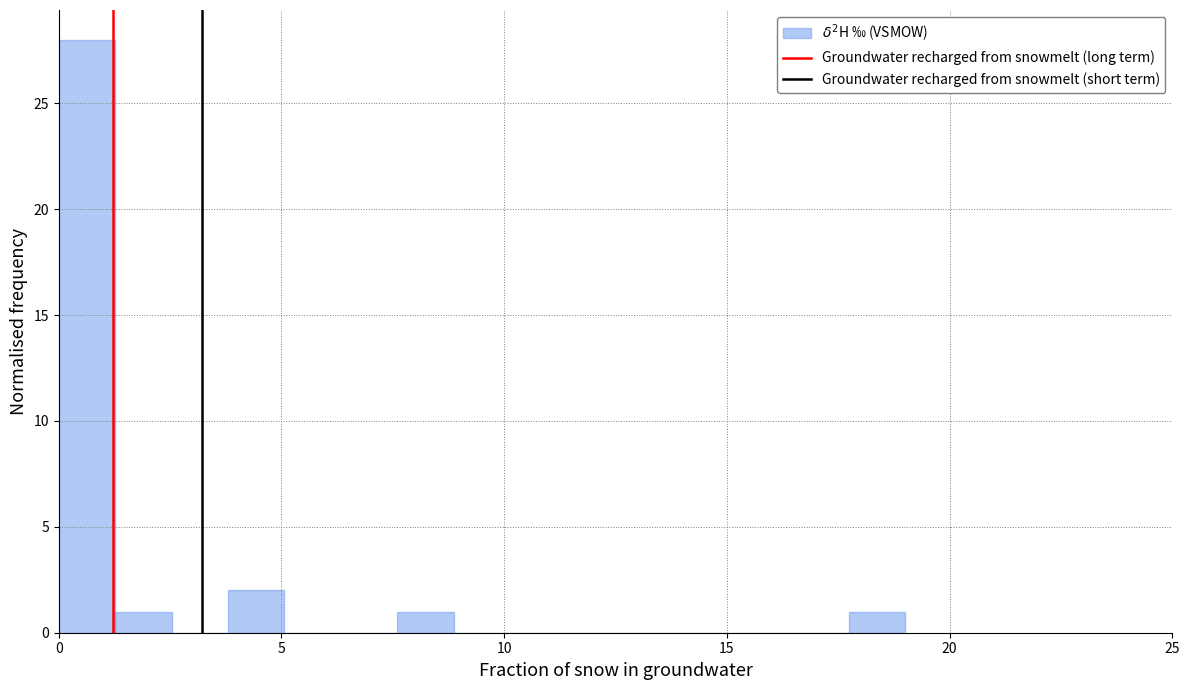

Around what value on the x-axis is the tallest bar? Give the approximate position of its centre, as read against the axis.

0.5